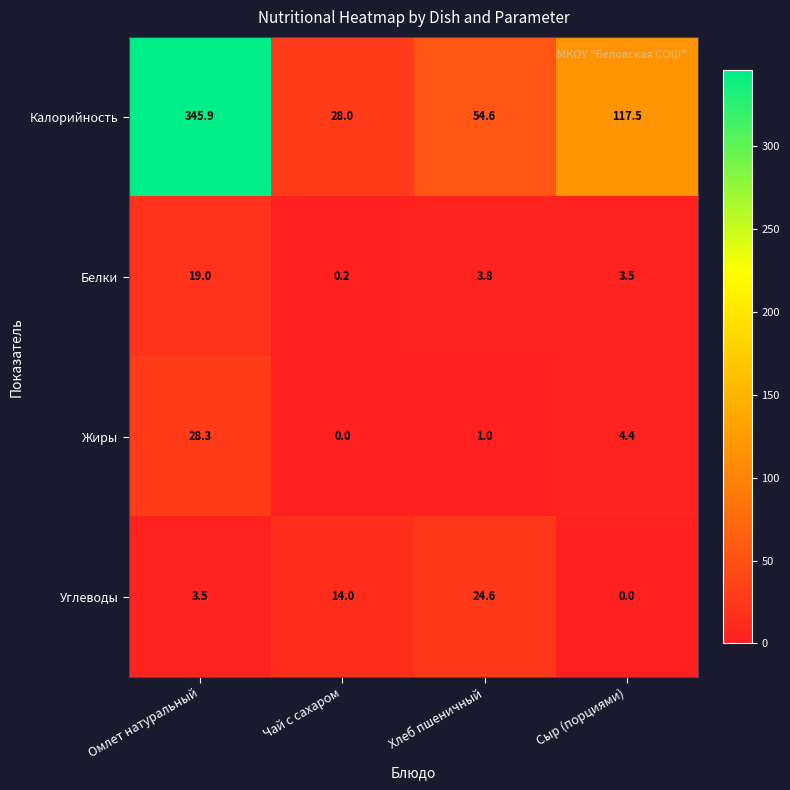

What is the difference between the maximum and minimum values in the Калорийность series?

317.9